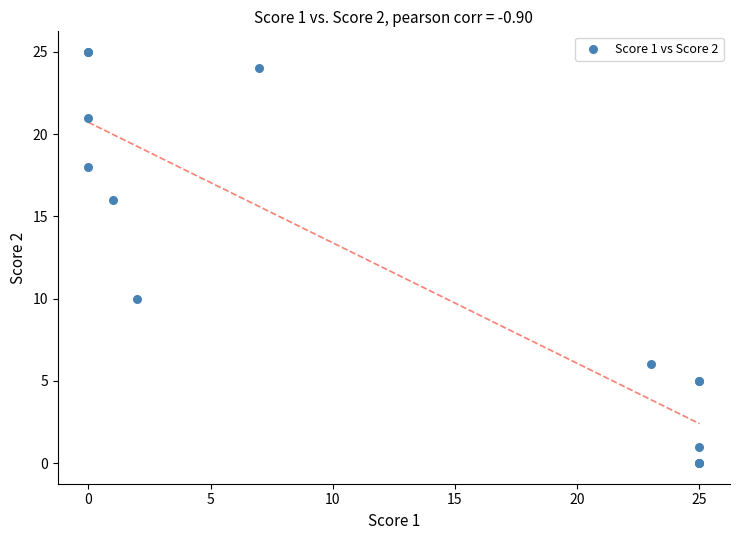

What Y value in the scatter plot is closest to 12?

10